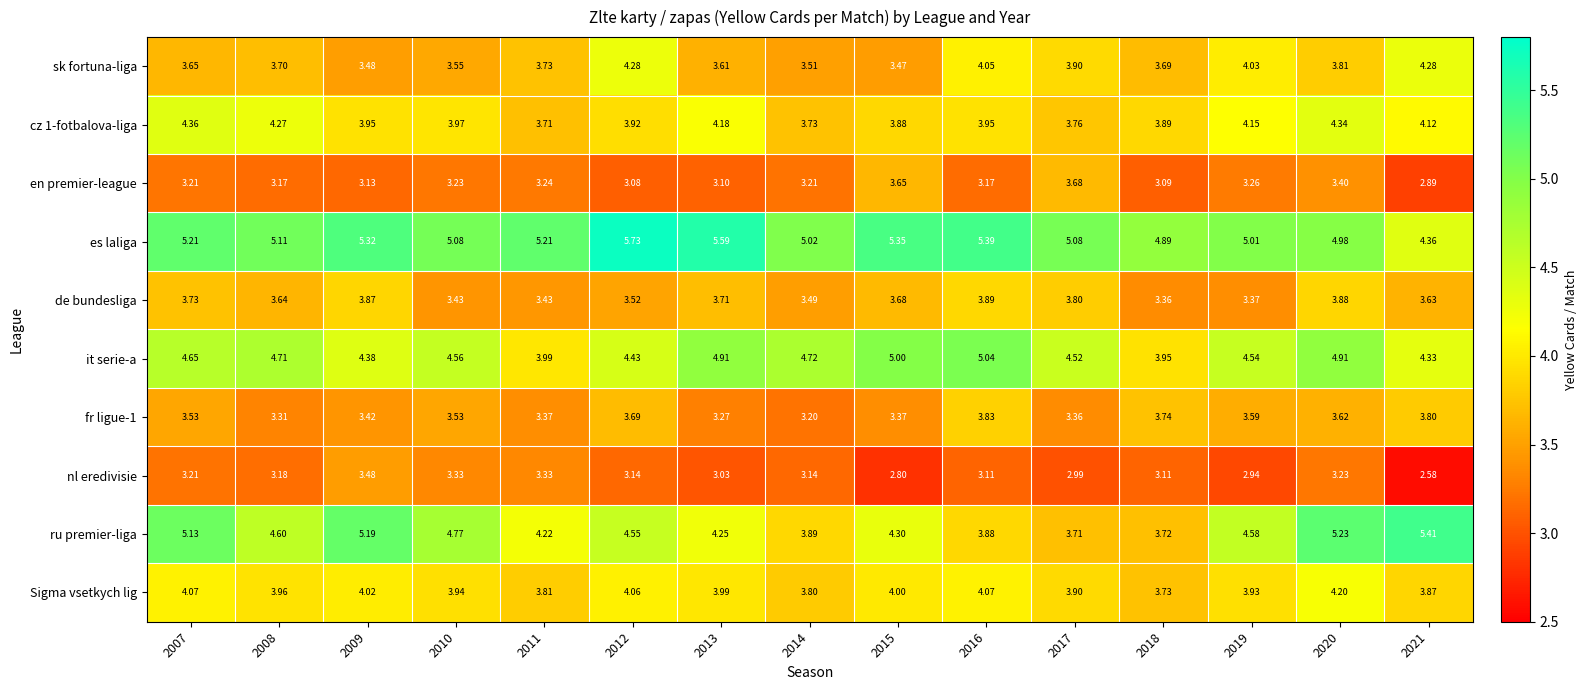

Which series has the largest range (max minus min)?

ru premier-liga